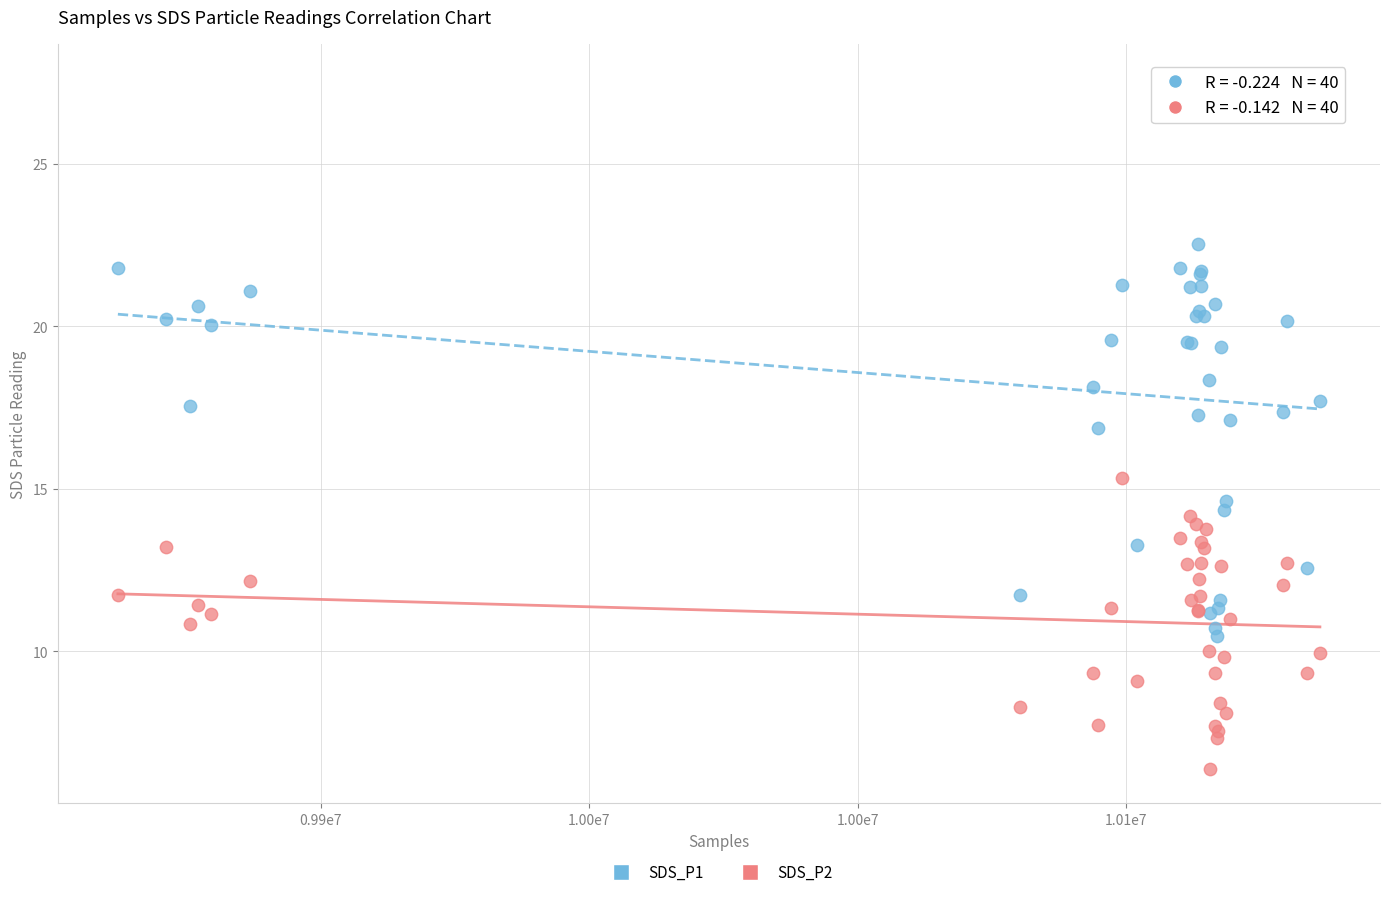

Which series contains the lowest Y value?

SDS_P2